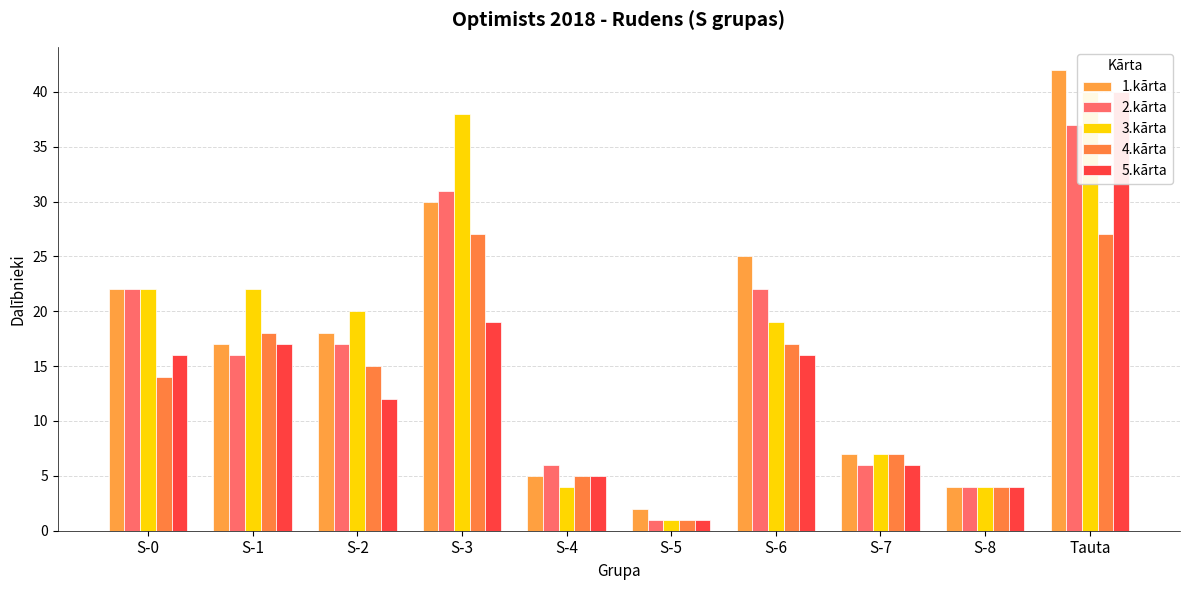

What is the difference between the maximum and minimum values in the 5.kārta series?

39